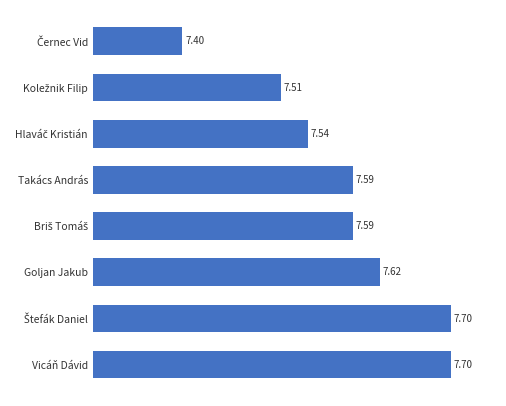

What is the difference between the maximum and minimum values?

0.3